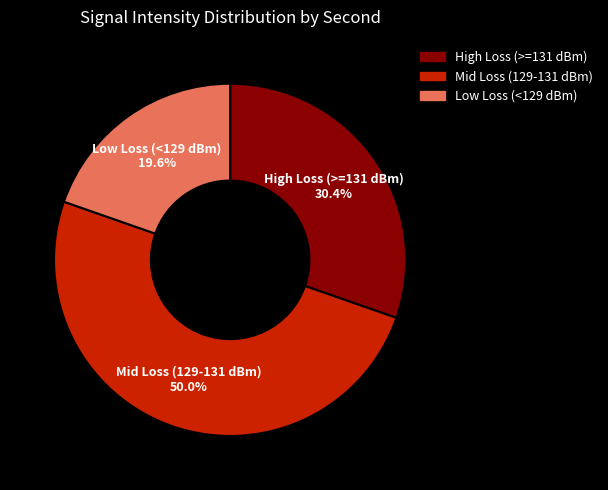

Between High Loss (>=131 dBm) and Low Loss (<129 dBm), which is larger?

High Loss (>=131 dBm)